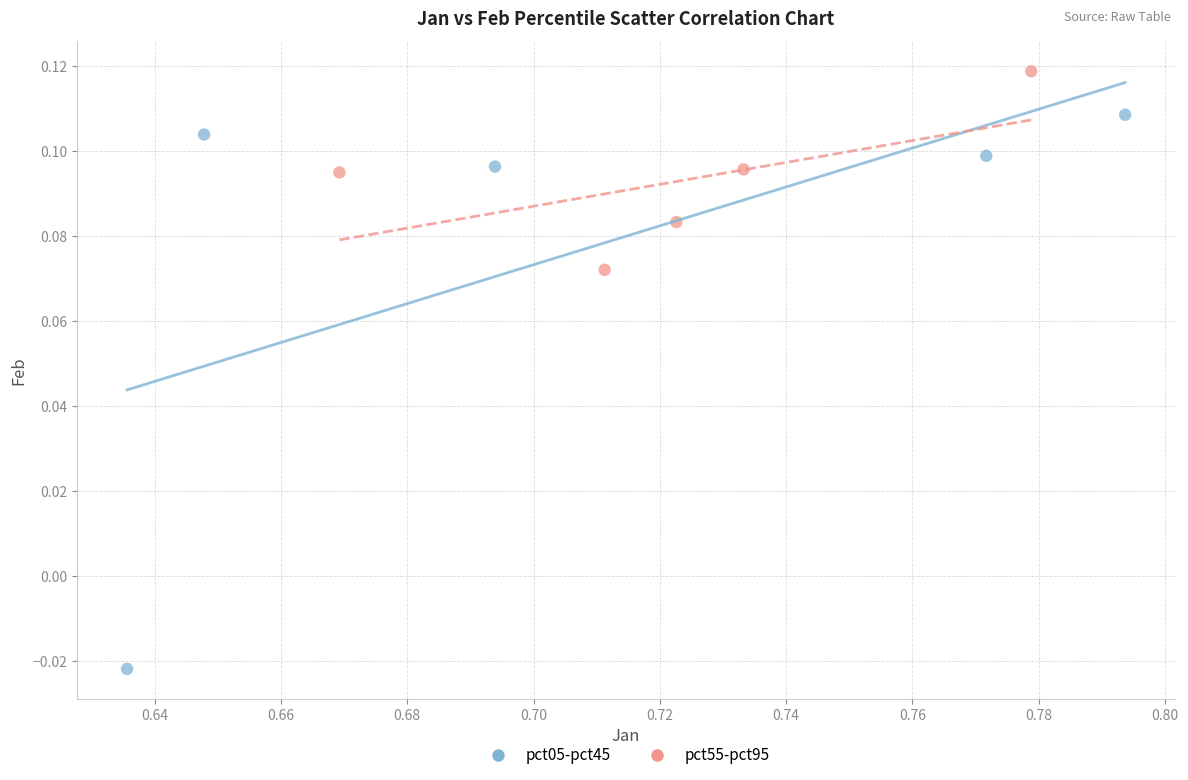

Which series has the largest Y range (max minus min)?

pct05-pct45